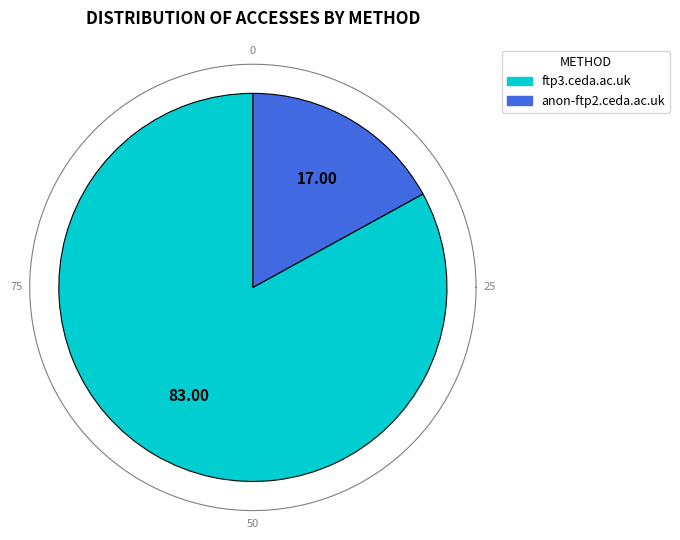

What percentage is the ftp3.ceda.ac.uk slice, to the nearest percent?

83%